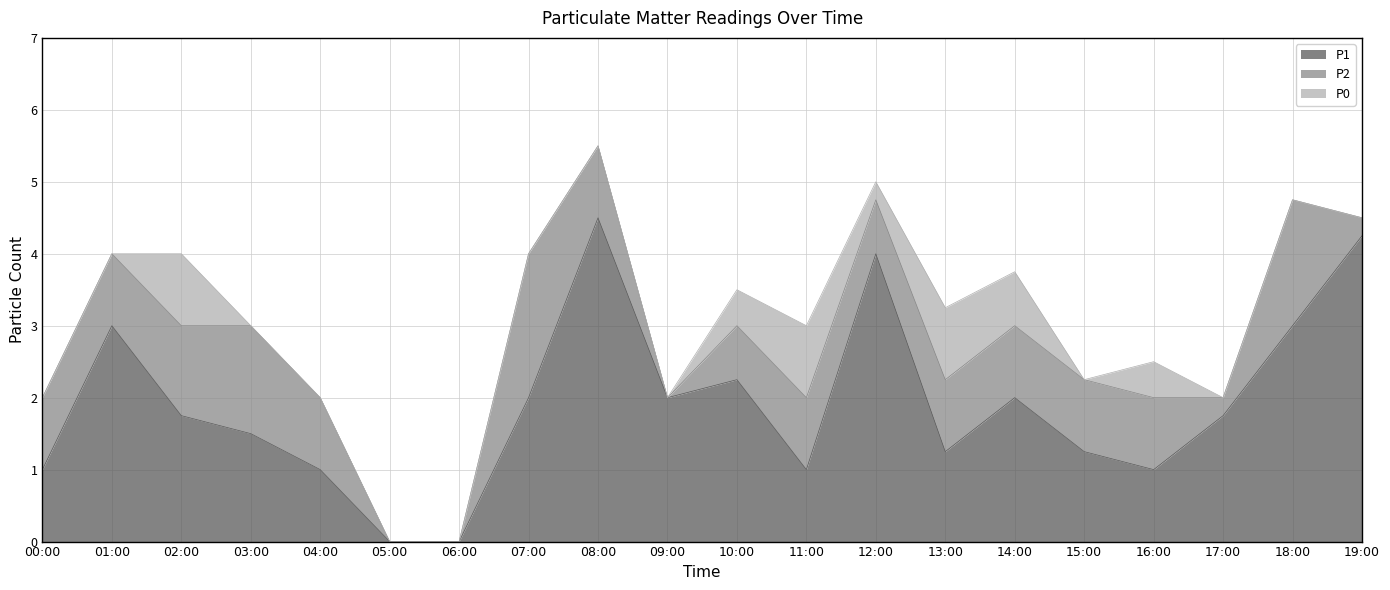

What are all the series names shown in the legend?

P1, P2, P0